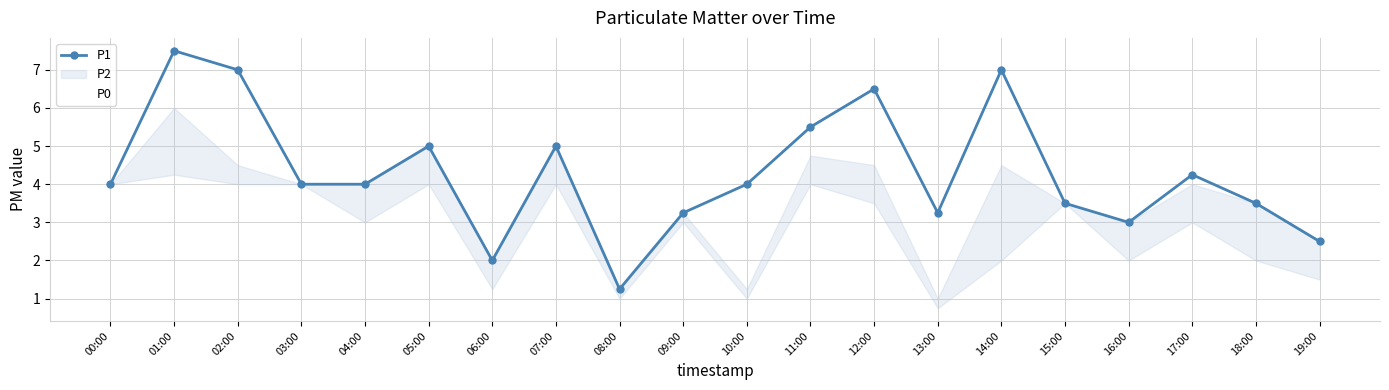

In P1, how many points are lower than both neighbors (excluding endpoints)?

4